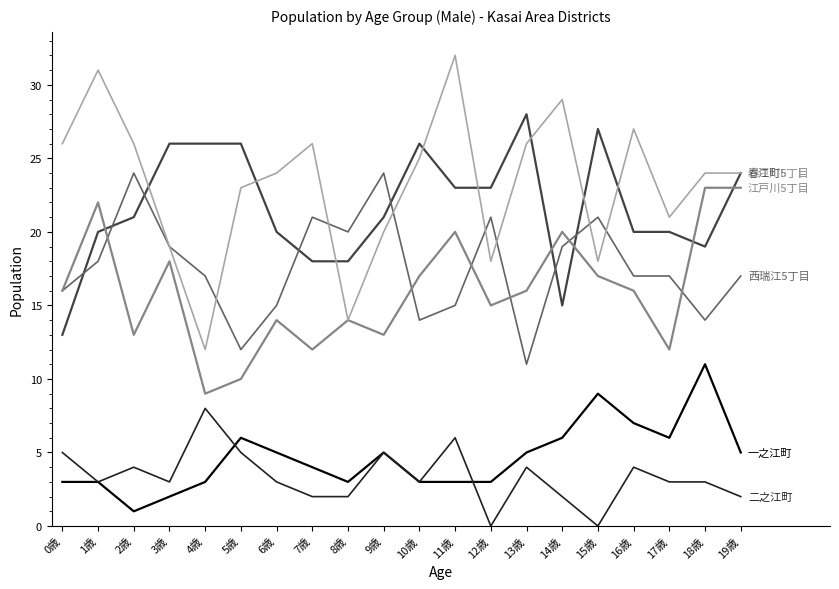

What is the greatest value displayed?

32